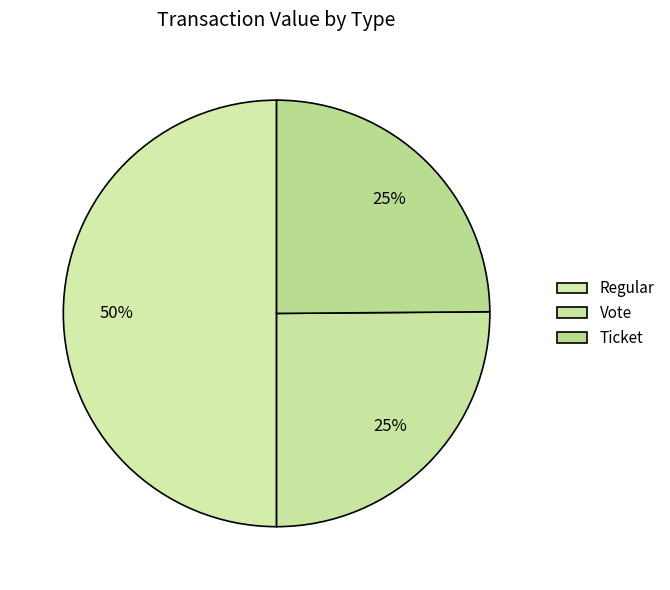

Does any single category account for the majority?

No